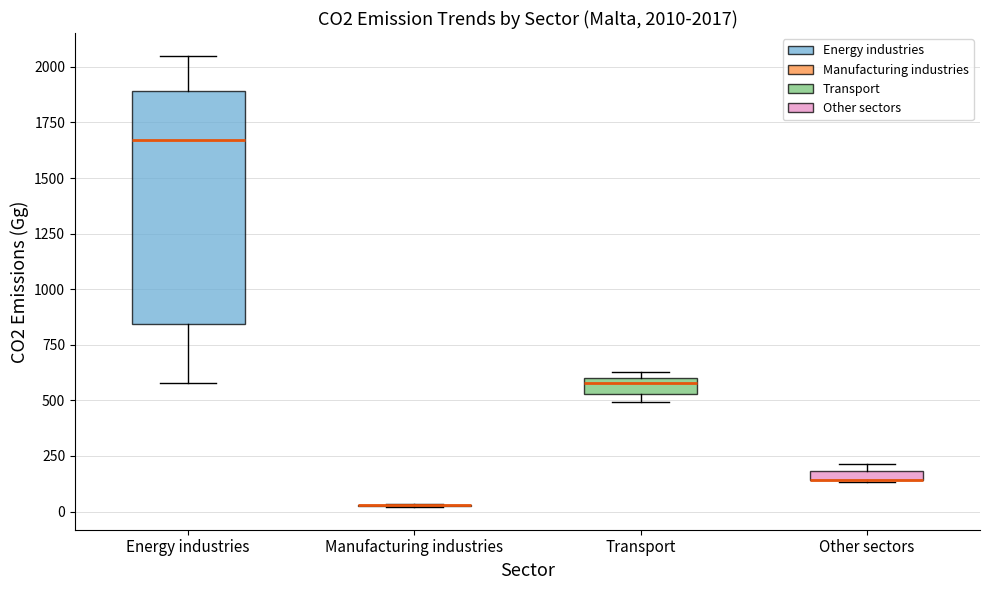

Which box is the tallest, from its lower edge to its upper edge?

Energy industries